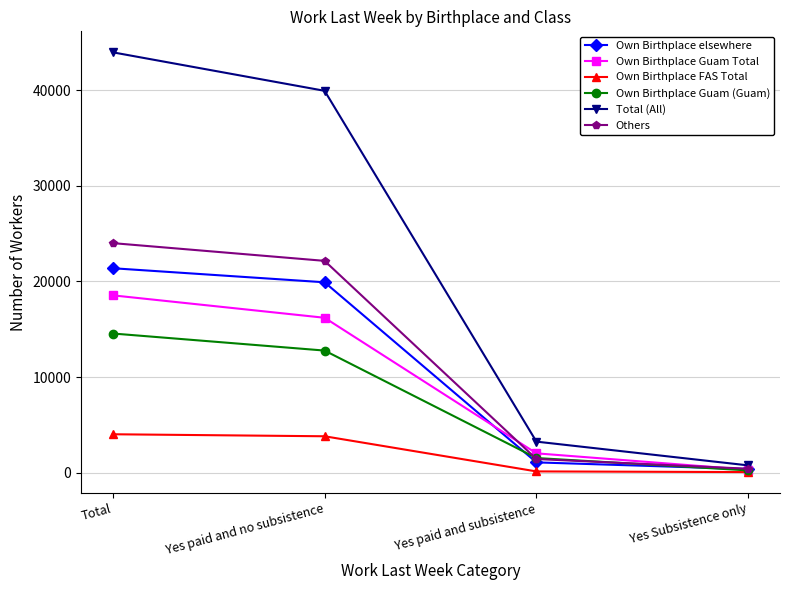

How many lines are shown in the chart?

6